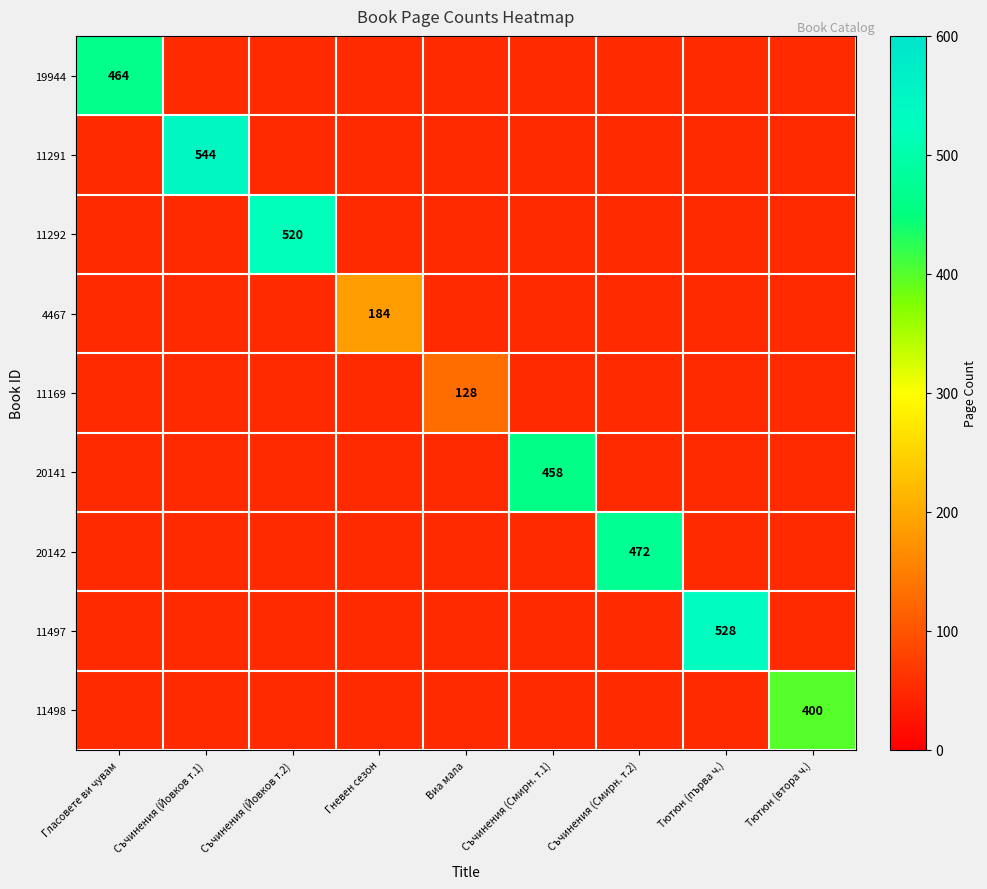

Is it true that 20142 equals 244 at Съчинения (Смирн. т.2)?

False